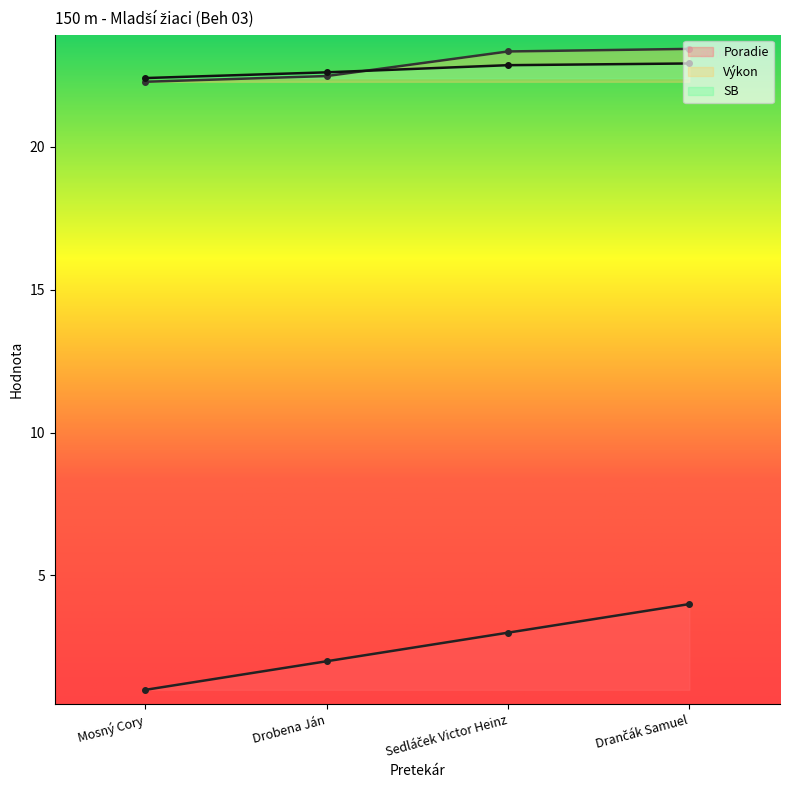

After their last crossing, which series has the higher values: SB or Výkon?

Výkon